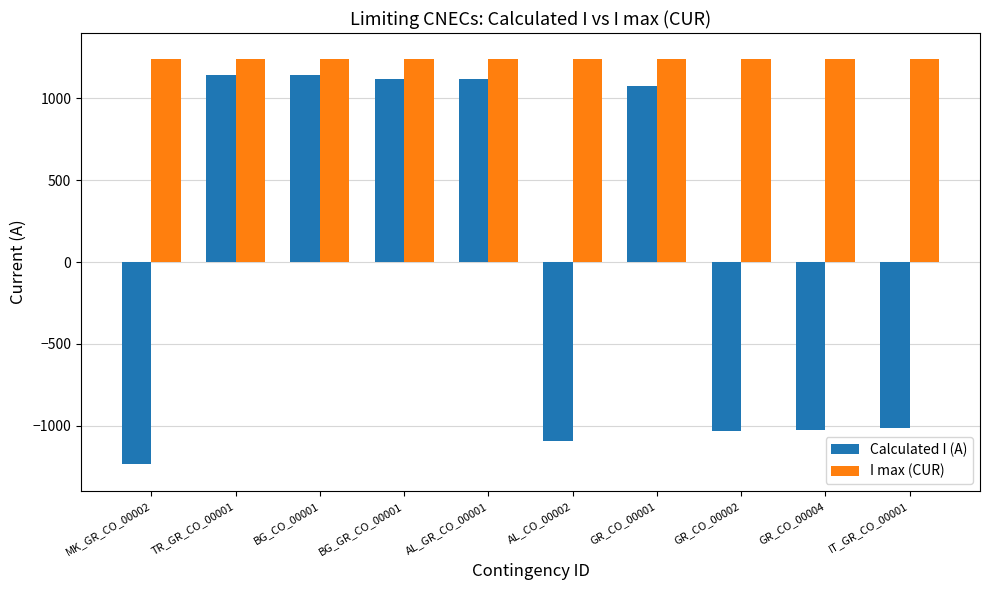

Between BG_GR_CO_00001 and GR_CO_00002, which series saw the biggest shift?

Calculated I (A)